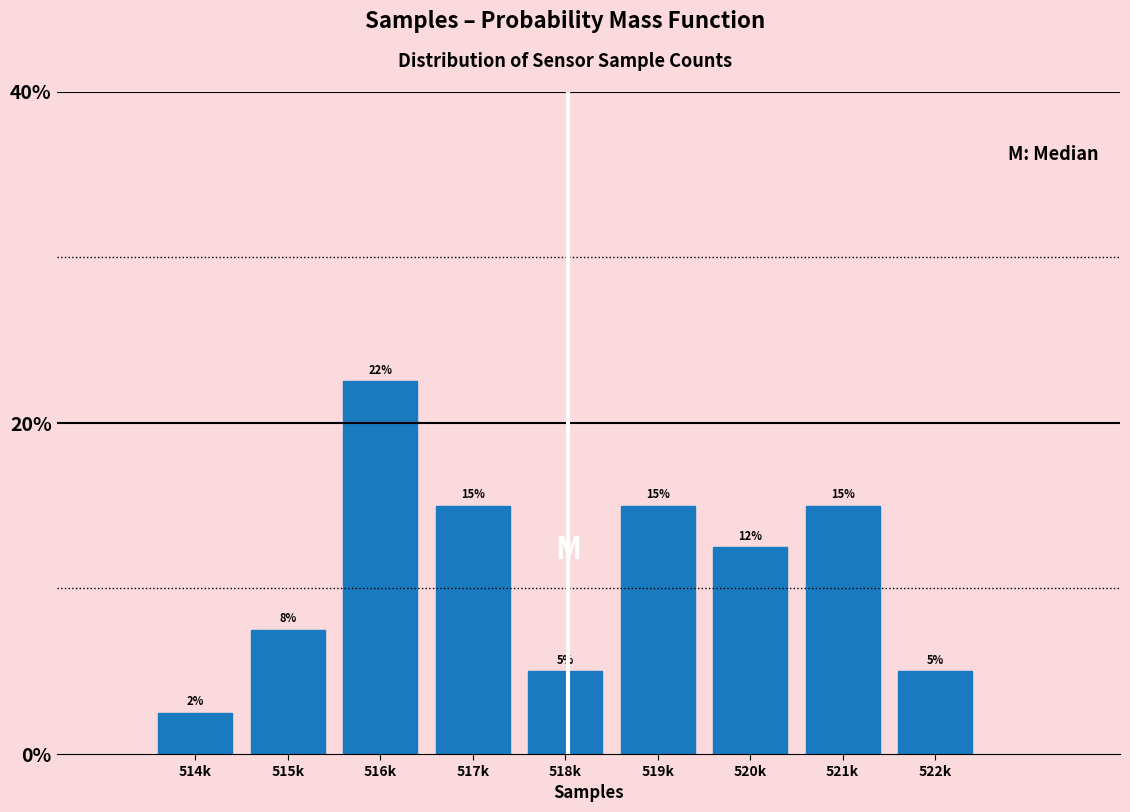

What is the sum of the values at 516k and 515k?

30.0